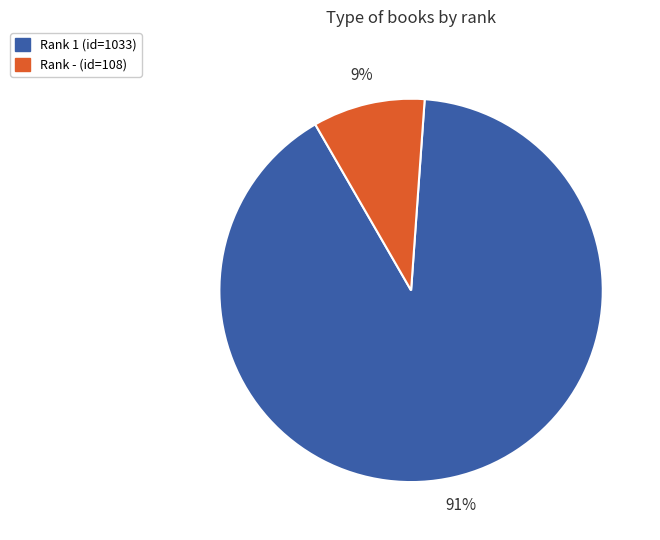

To the nearest percent, what is the average slice percentage?

50%